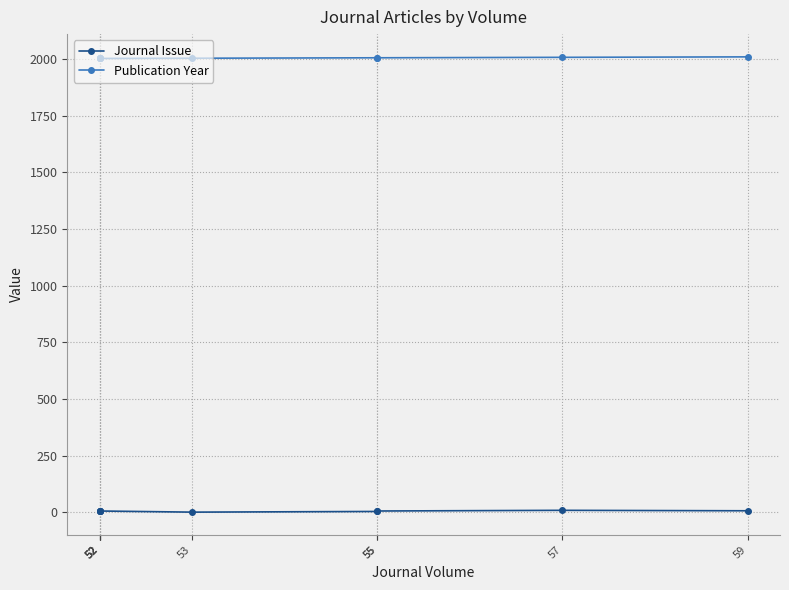

How many interior local peaks does the Journal Issue series have?

1